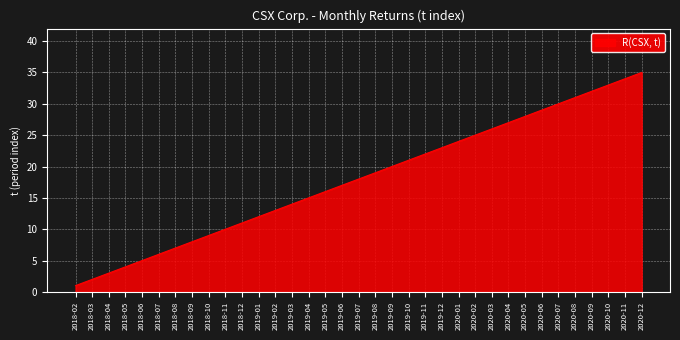

At which category does the chart reach its minimum across all series?

2018-02